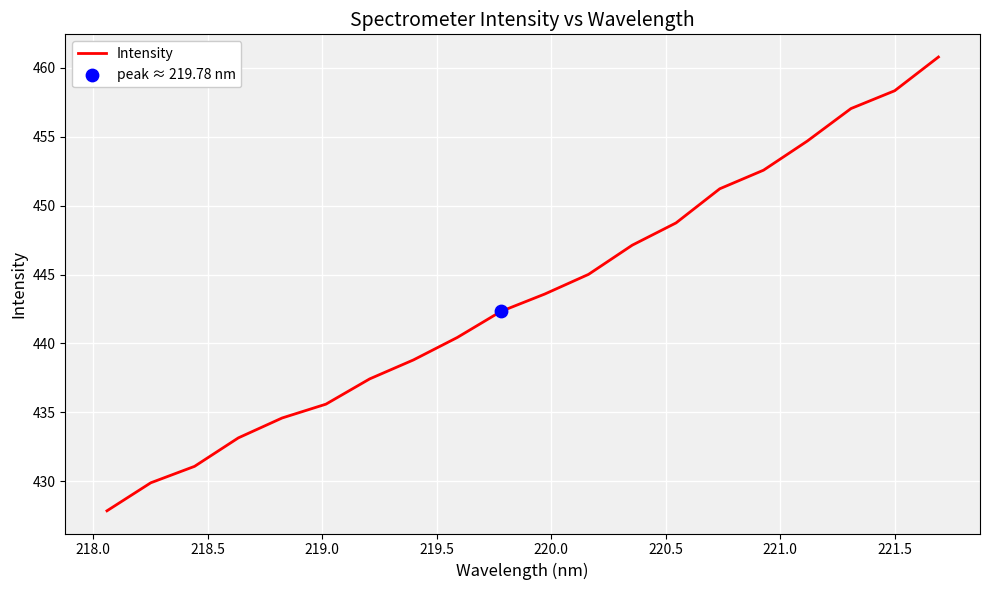

What is the difference between the maximum and minimum values?

32.9